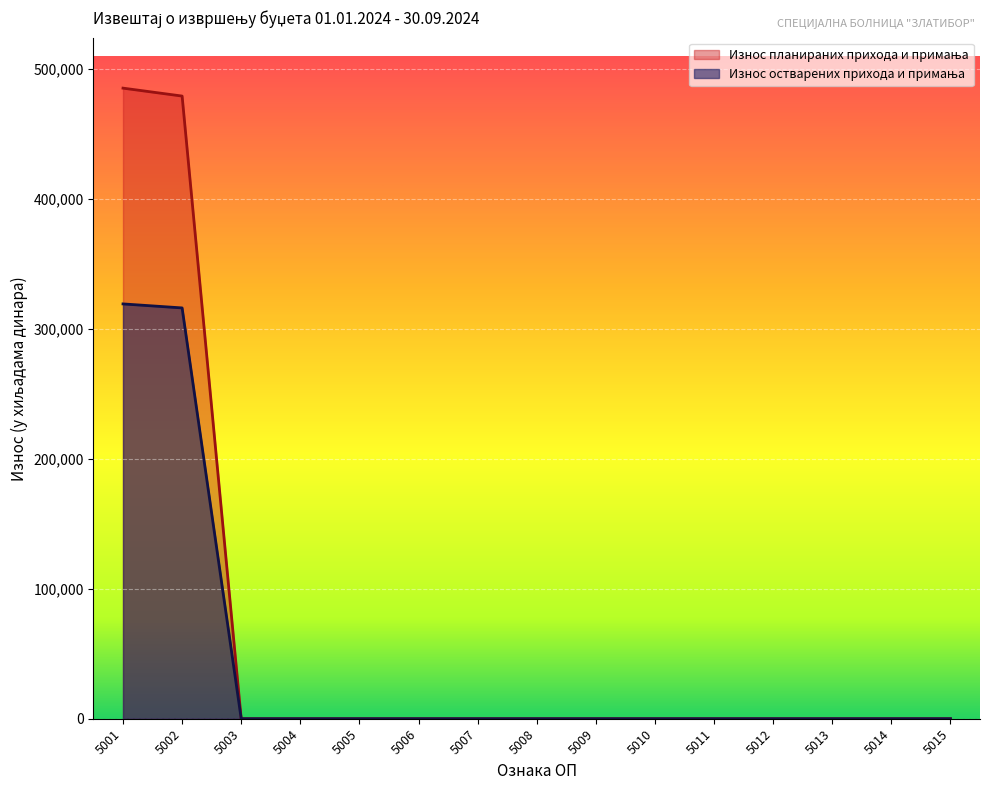

At which category is the sum across all series the highest?

5001